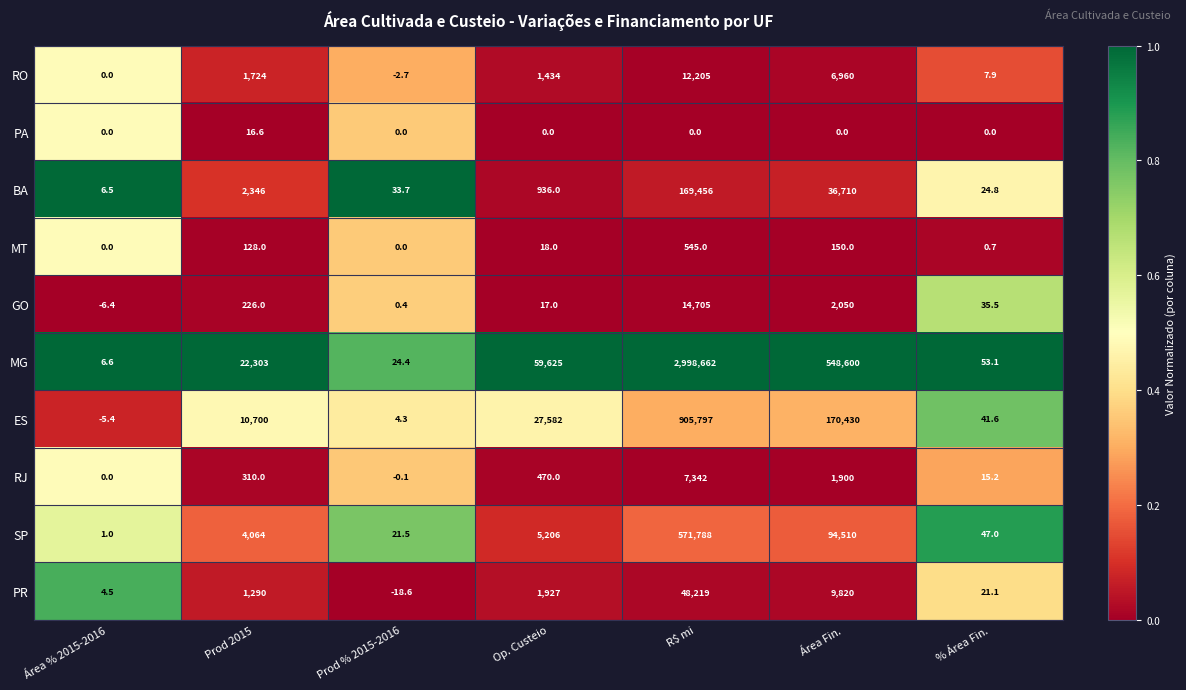

At Op. Custeio, list the series in order from smallest to largest.

PA, GO, MT, RJ, BA, RO, PR, SP, ES, MG